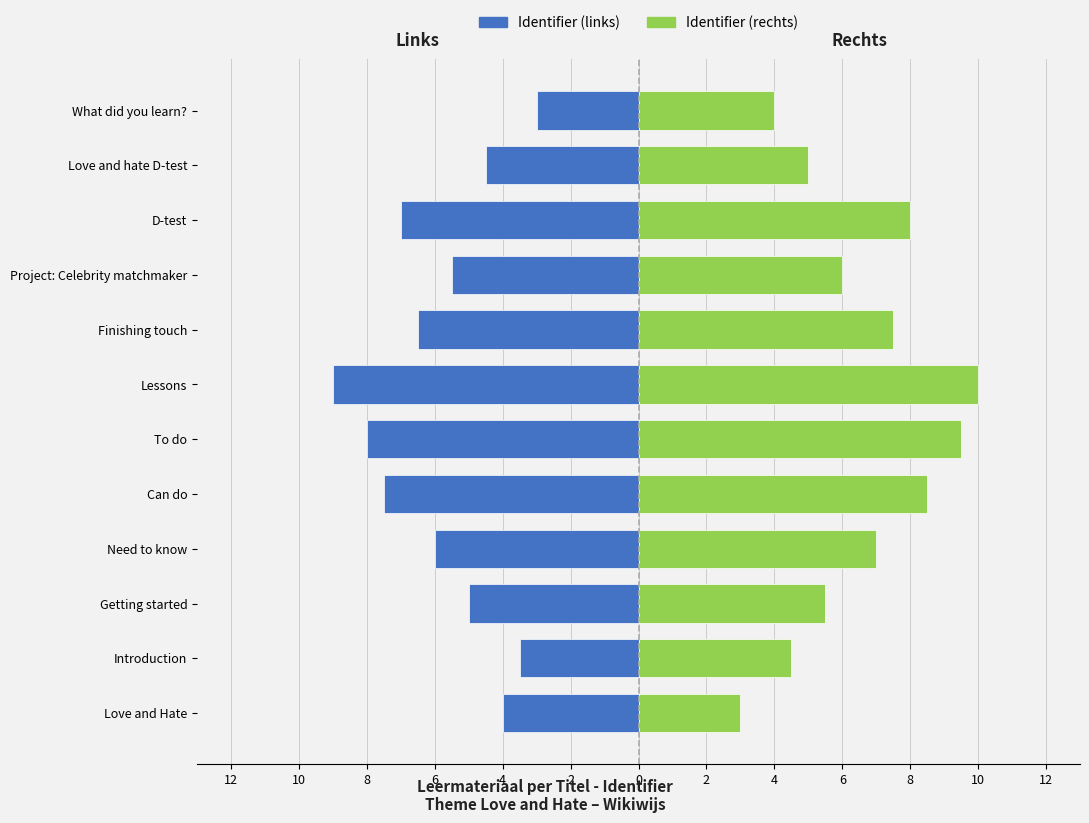

Is it true that Identifier (links) equals -1.5 at Love and Hate?

False